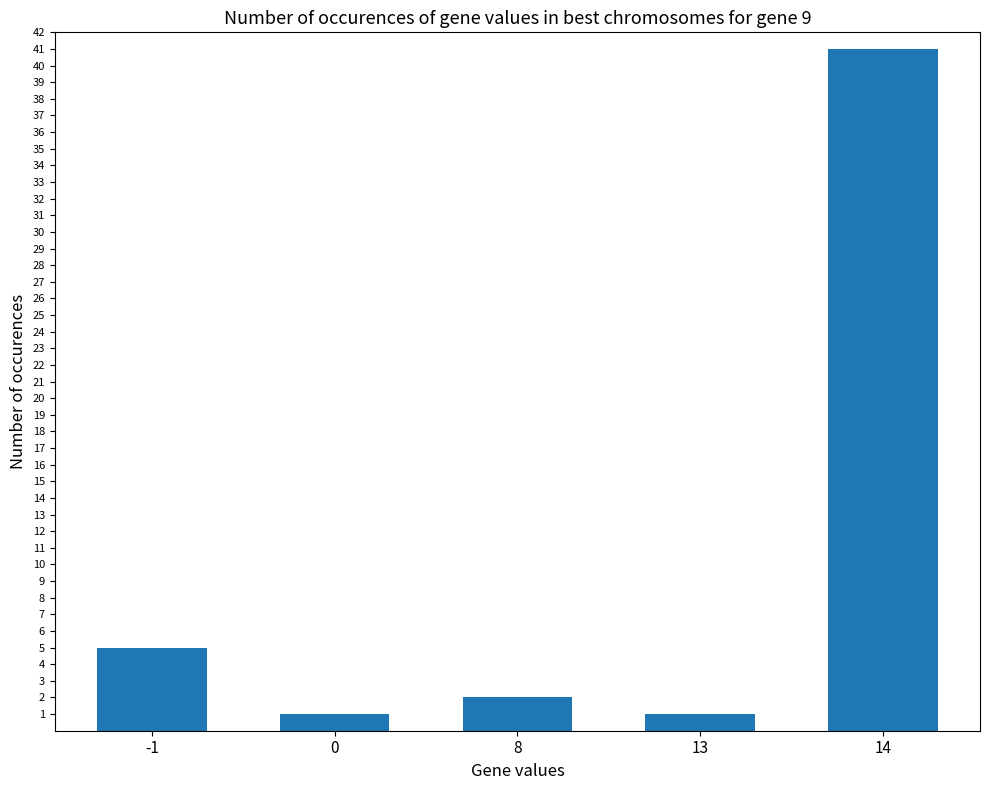

Reading right to left, list all the values displayed in this chart.

41	1	2	1	5